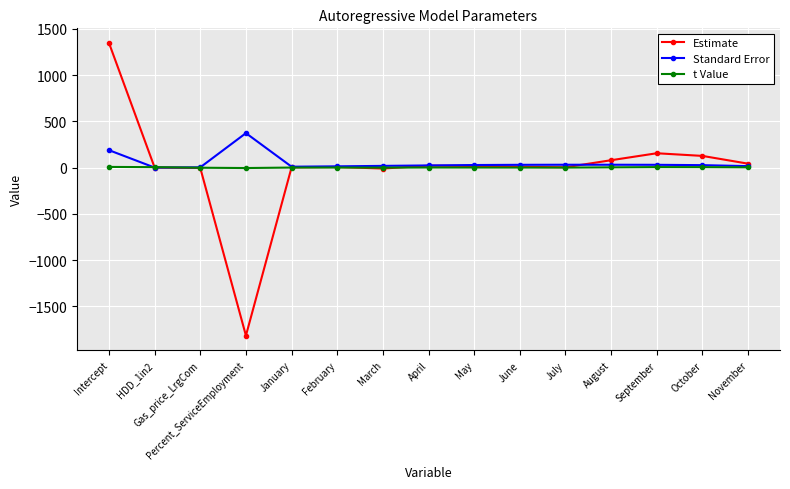

True or false: Standard Error has more than 1 points higher than both neighbors.

True